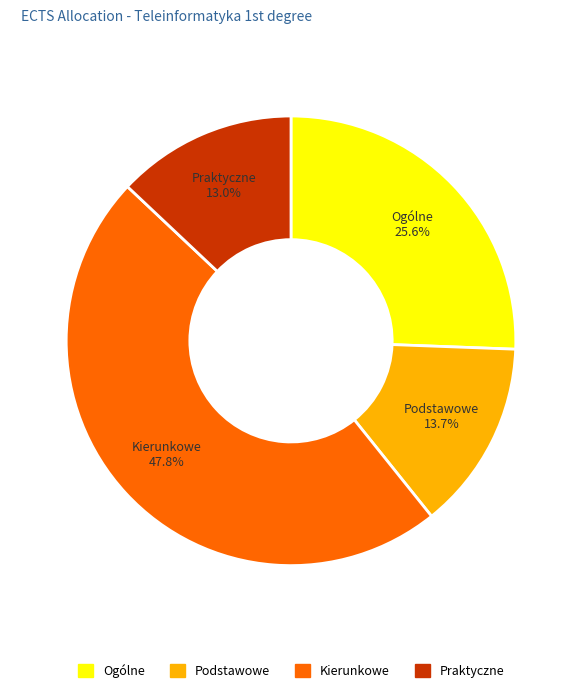

How many segments does this pie chart have?

4